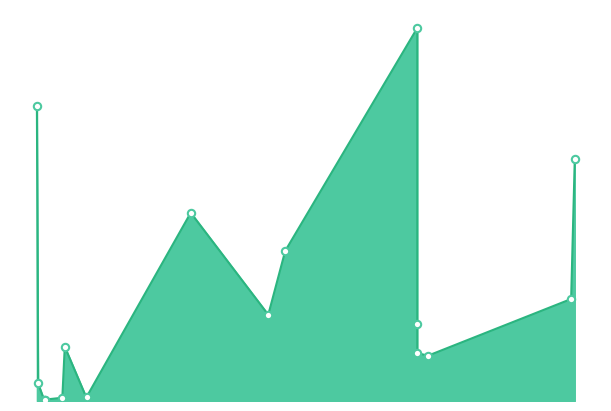

Between 25.08.2016 and 11.08.2016, which is larger?

25.08.2016